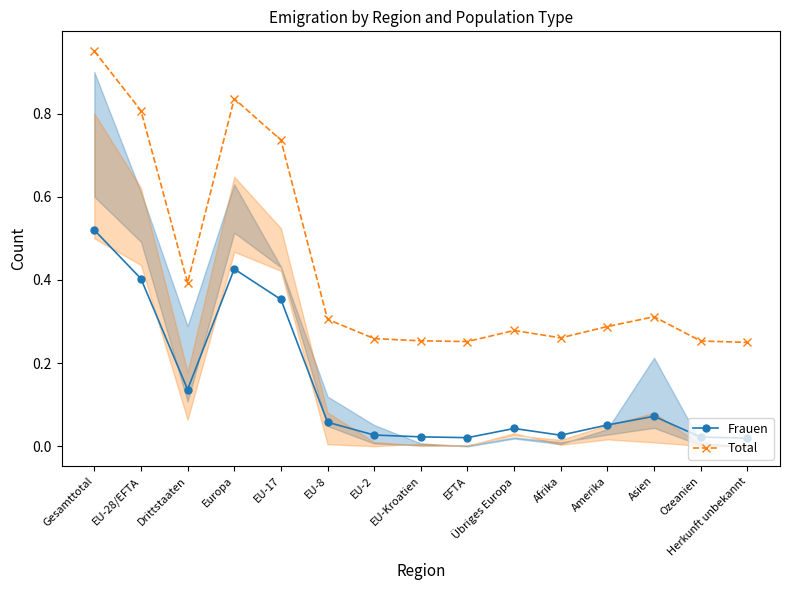

Reading left to right, list all the values displayed in this chart.

Frauen: Gesamttotal=0.5	EU-28/EFTA=0.4	Drittstaaten=0.1	Europa=0.4	EU-17=0.4	EU-8=0.1	EU-2=0.0	EU-Kroatien=0.0	EFTA=0.0	Übriges Europa=0.0	Afrika=0.0	Amerika=0.1	Asien=0.1	Ozeanien=0.0	Herkunft unbekannt=0.0
Total: Gesamttotal=0.9	EU-28/EFTA=0.8	Drittstaaten=0.4	Europa=0.8	EU-17=0.7	EU-8=0.3	EU-2=0.3	EU-Kroatien=0.3	EFTA=0.3	Übriges Europa=0.3	Afrika=0.3	Amerika=0.3	Asien=0.3	Ozeanien=0.3	Herkunft unbekannt=0.2